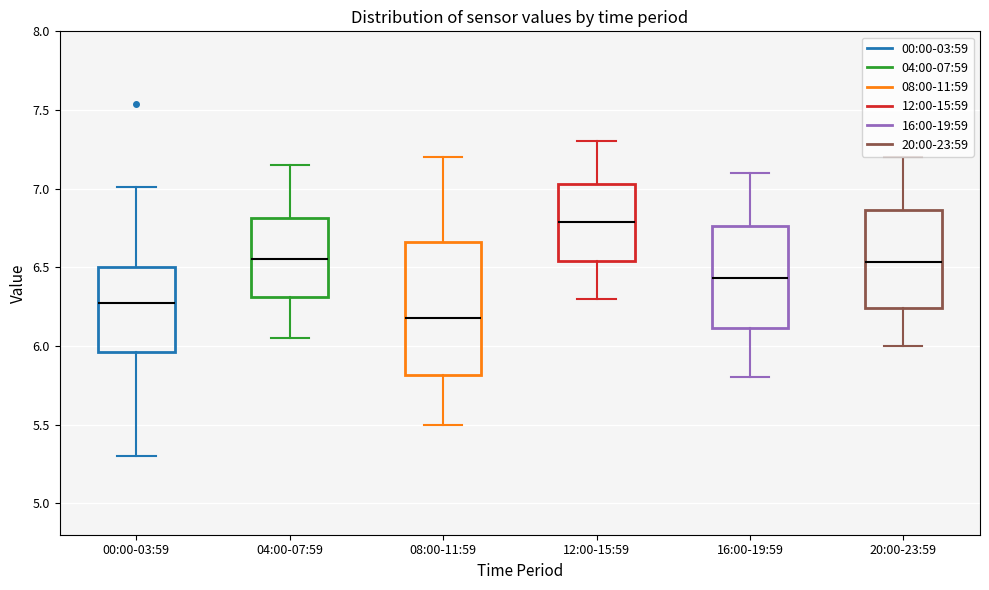

Comparing the boxes themselves (not the whiskers), which one is the tallest?

08:00-11:59